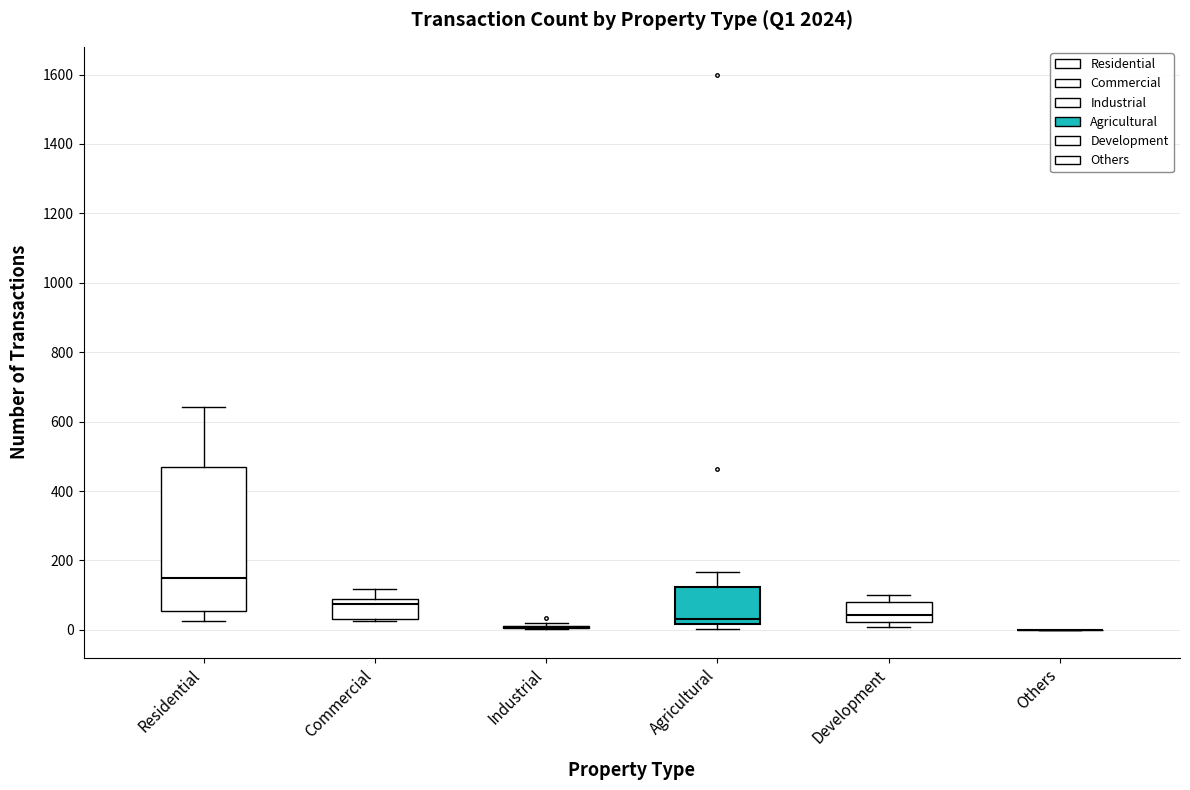

Reading left to right, read every box against the y-axis: the position of its median line, the range the box covers, and the ends of its whiskers. The values are not printed on the chart, so give them approximately, as read against the axis.

Residential: median 140, box 60 to 460, whiskers 20 to 640
Commercial: median 80 (just below the box's upper edge), box 40 to 80, whiskers 20 to 120
Industrial: box collapsed to a line at 0, whiskers 0 to 20
Agricultural: median 40, box 20 to 120, whiskers 0 to 160
Development: median 40, box 20 to 80, whiskers 0 to 100
Others: box collapsed to a line at 0, whiskers 0 to 0